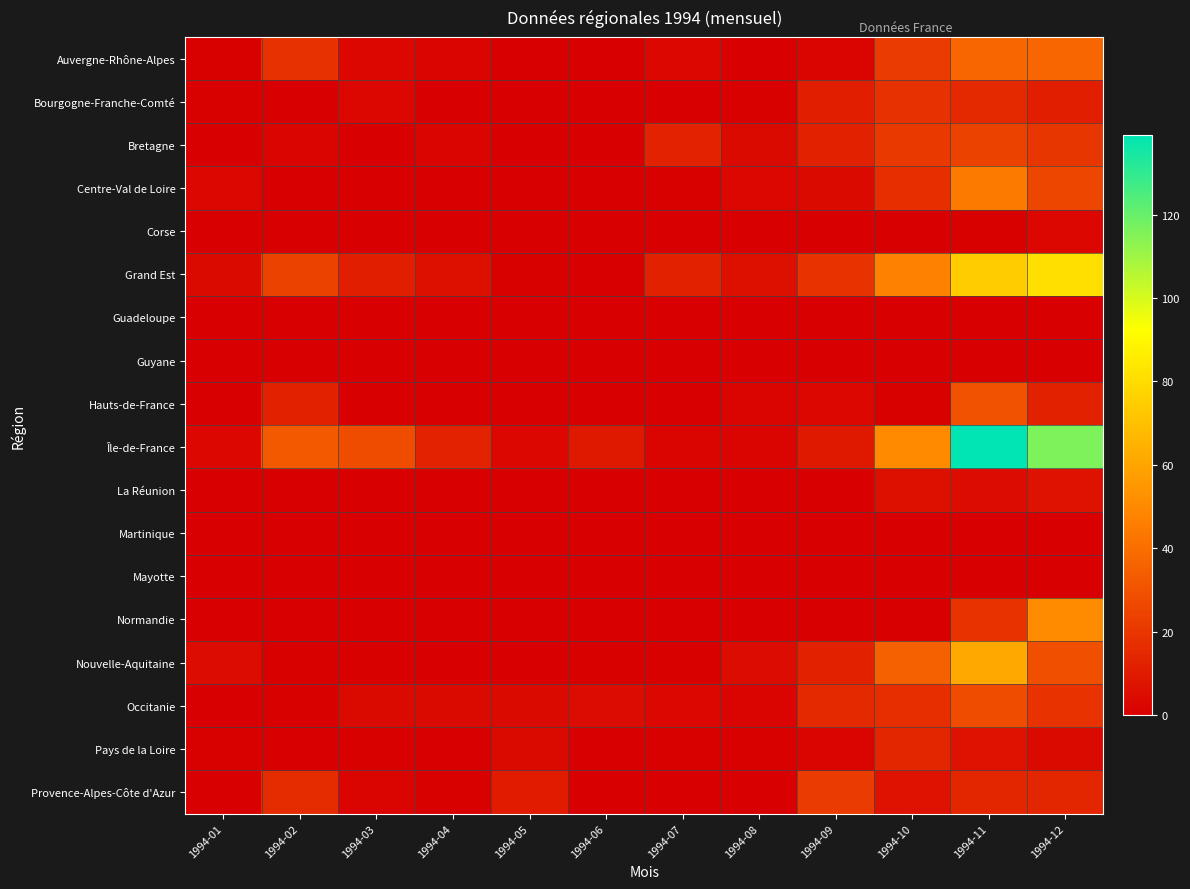

What is the maximum value shown in the chart?

139